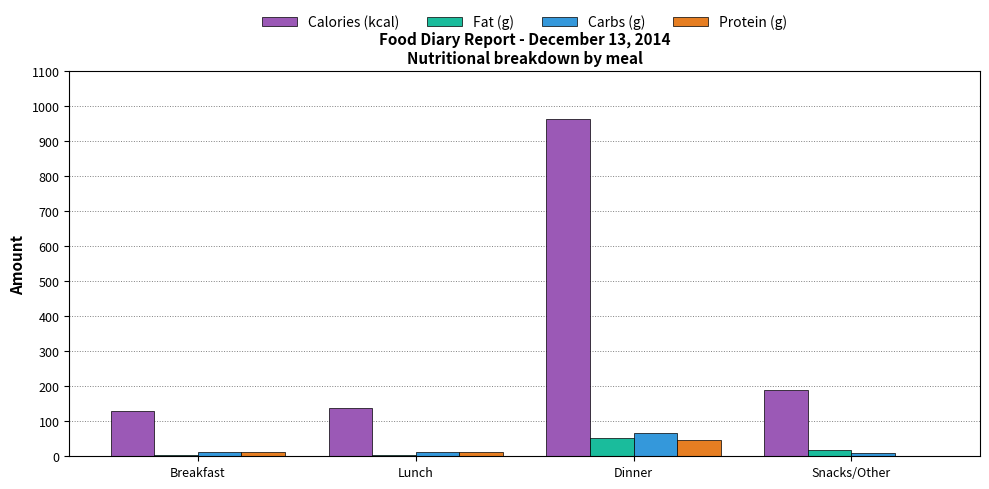

Is the value of Calories (kcal) at Lunch greater than the value of Protein (g) at Snacks/Other?

Yes